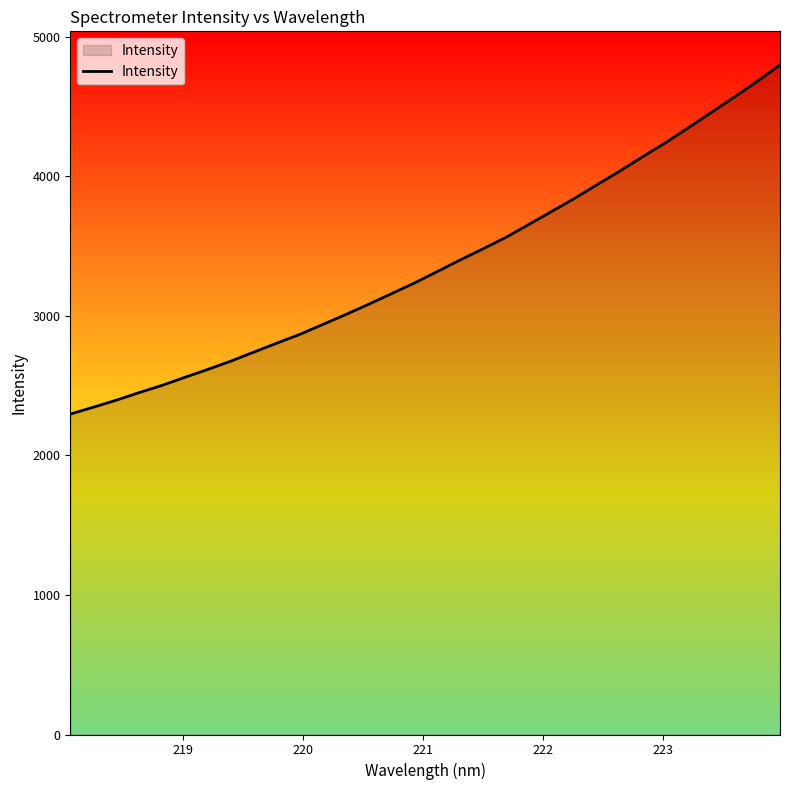

What is the difference between the maximum and minimum values?

2503.2